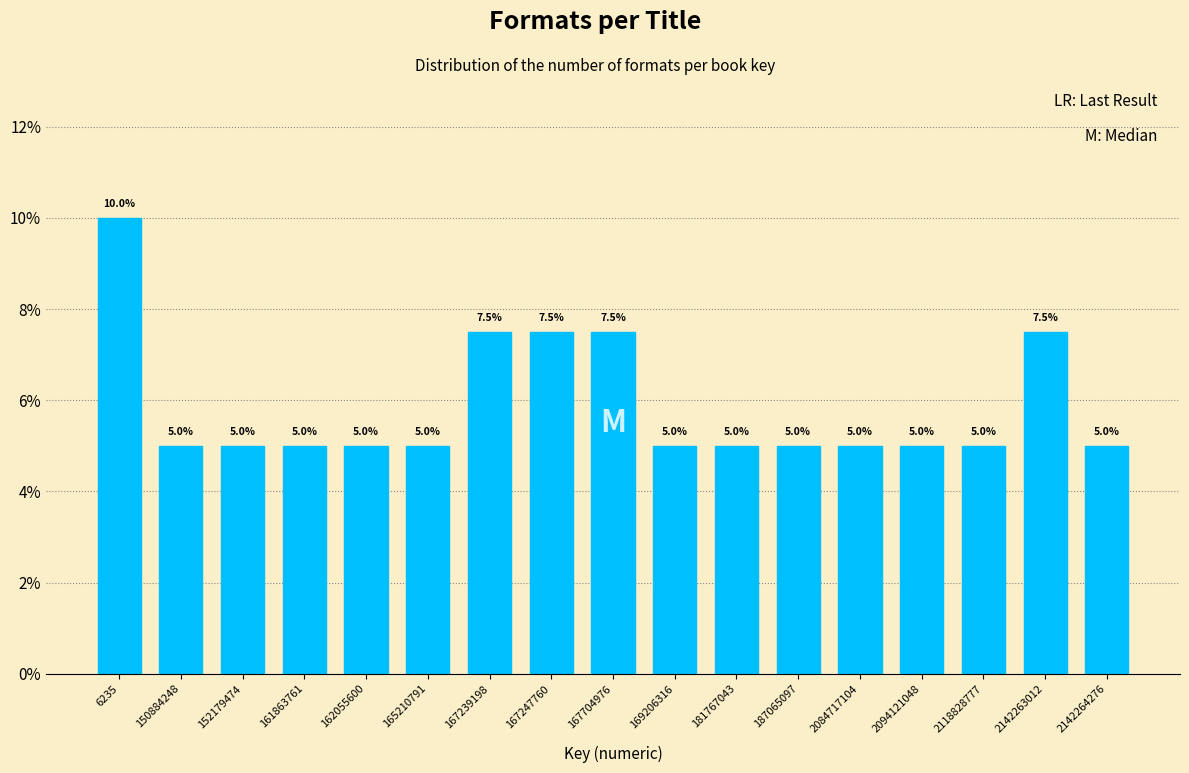

Reading left to right, transcribe all the data shown in this chart.

10.0	5.0	5.0	5.0	5.0	5.0	7.5	7.5	7.5	5.0	5.0	5.0	5.0	5.0	5.0	7.5	5.0